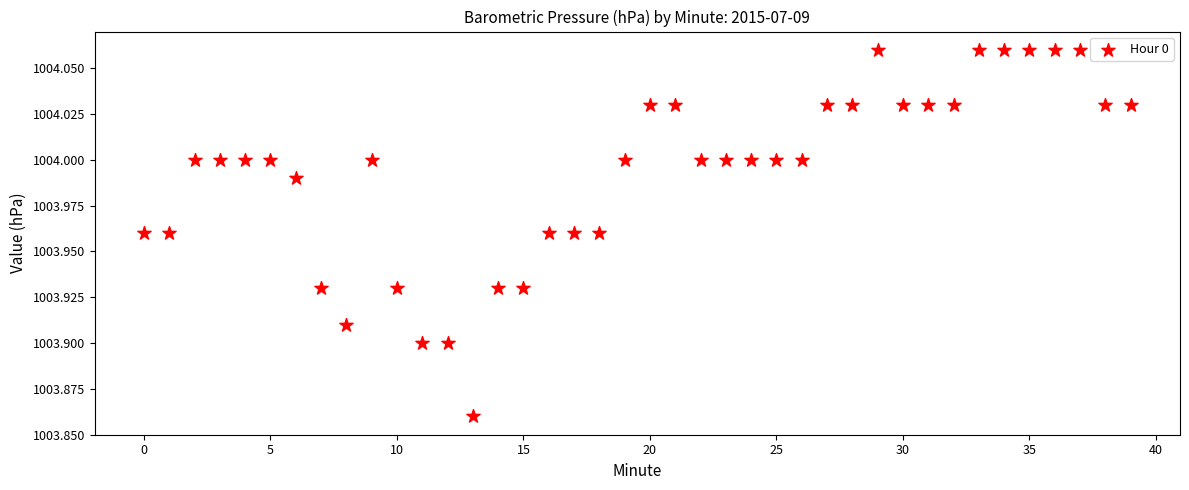

How many data points are displayed?

40